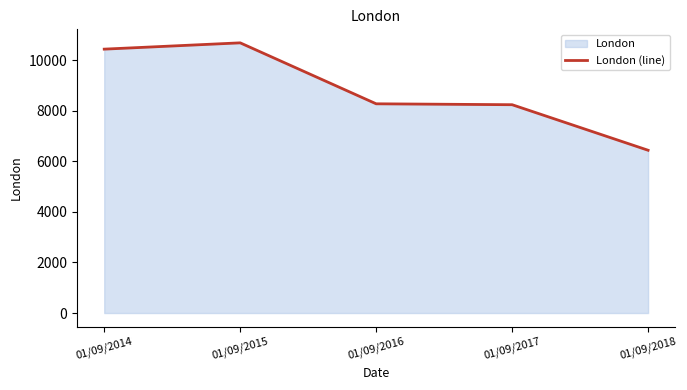

List the labels in order of value, largest first.

01/09/2015, 01/09/2014, 01/09/2016, 01/09/2017, 01/09/2018